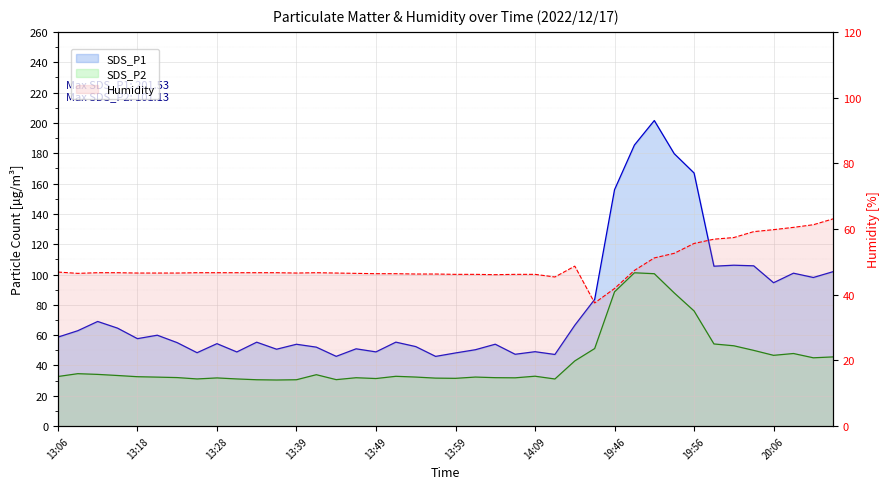

At which label is SDS_P1 closest to 123?

20:01